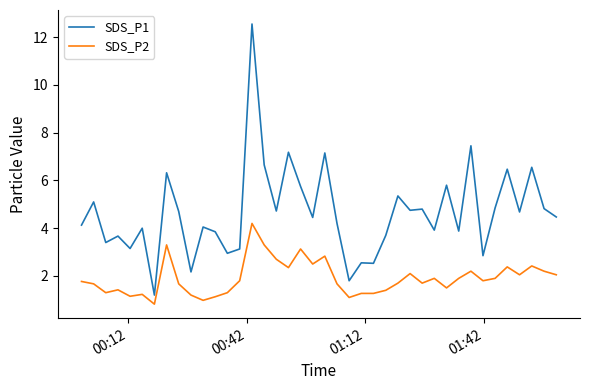

What is the difference between the maximum and minimum values in the SDS_P2 series?

3.4